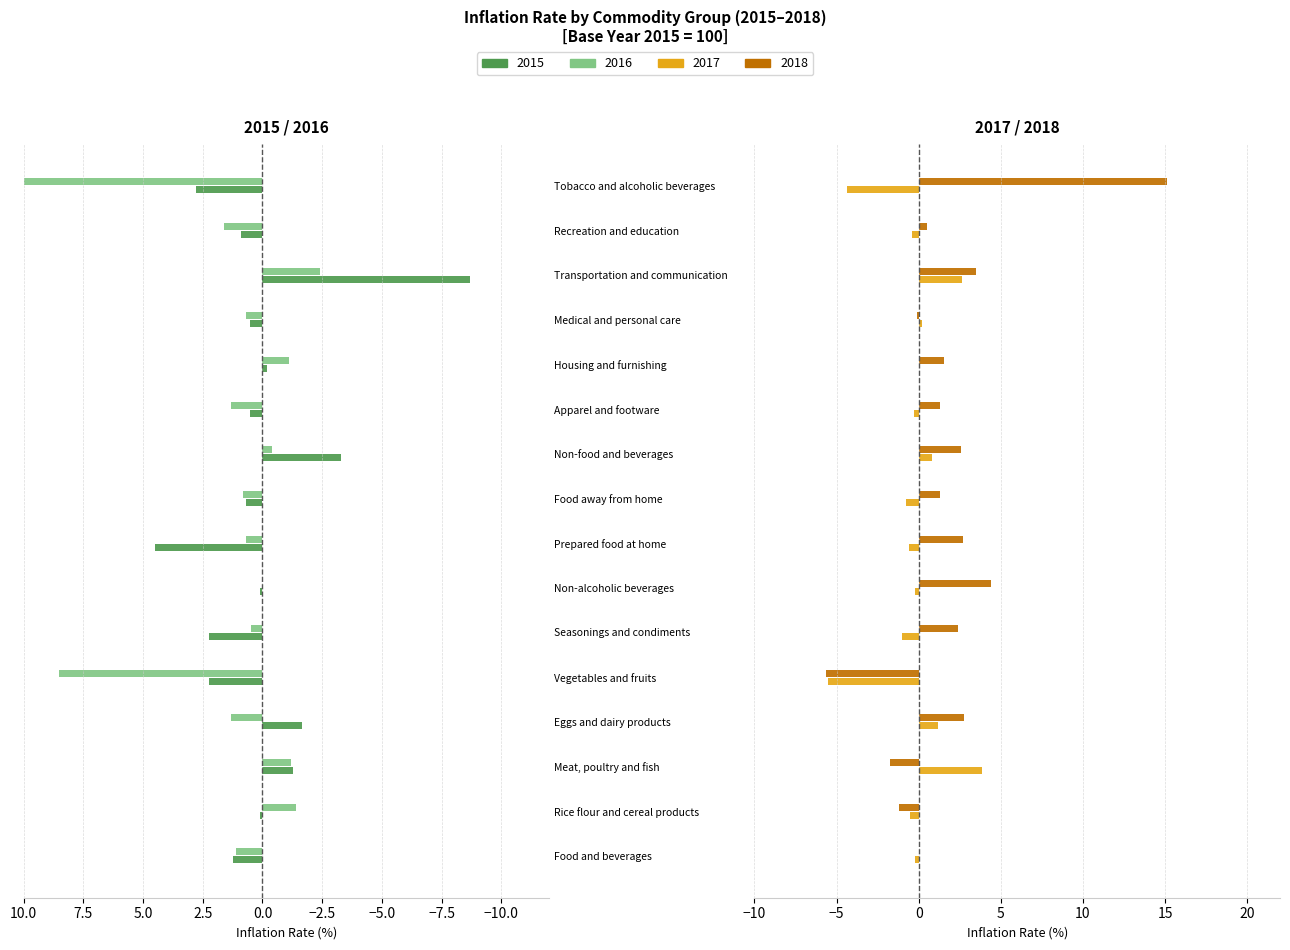

The 2018 series shows 1.8 at Non-food and beverages. True or false?

False